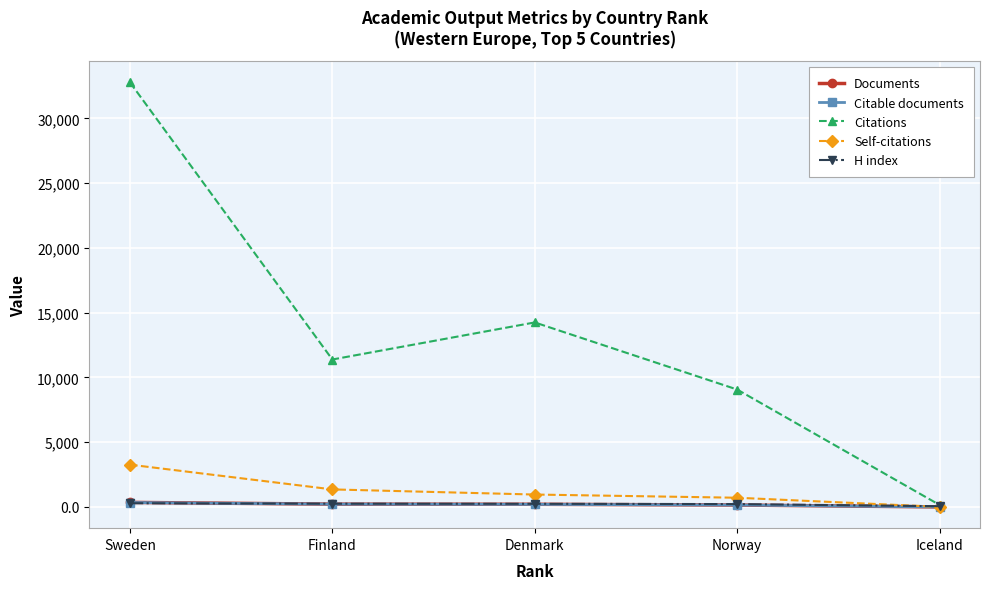

Count the number of data series in this chart.

5